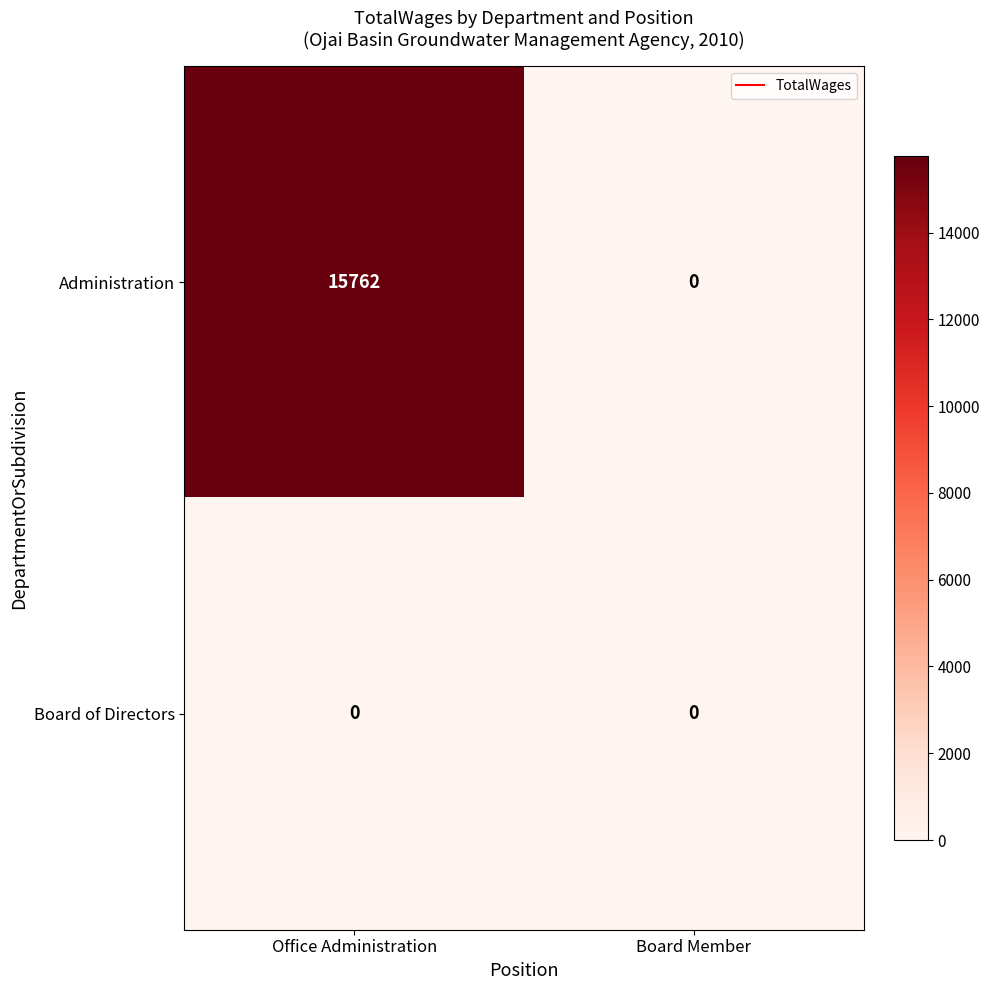

Reading right to left, list all the values displayed in this chart.

Administration: Board Member=0	Office Administration=15762
Board of Directors: Board Member=0	Office Administration=0